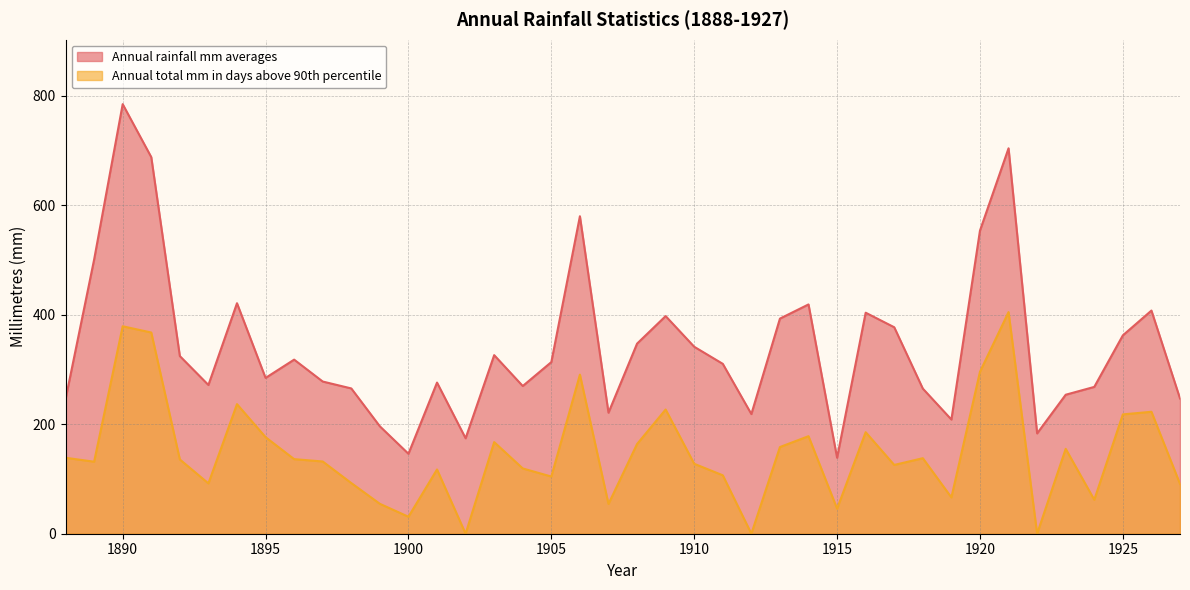

At which category does Annual rainfall mm averages reach its first local valley?

1893